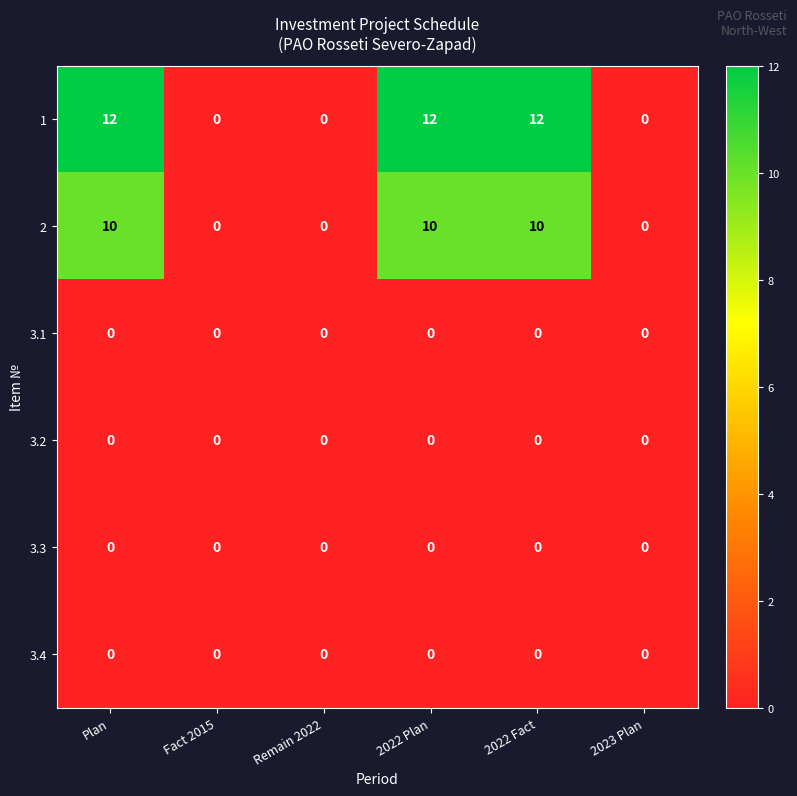

Which series has the widest spread of values?

1